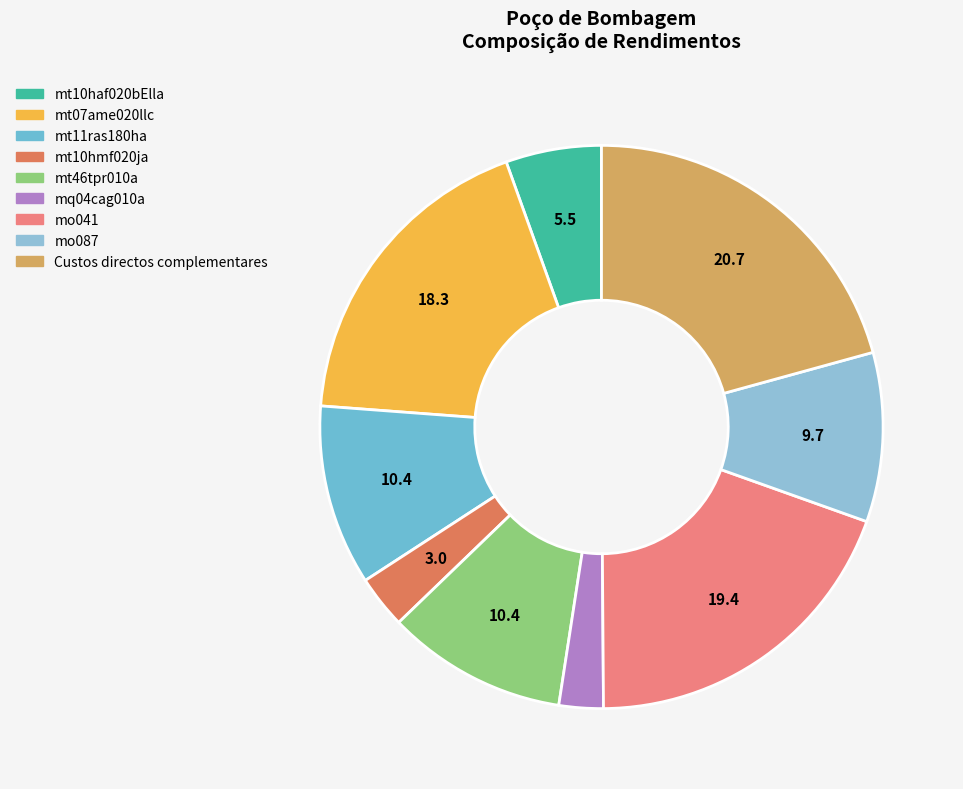

Count the number of slices in the pie.

9